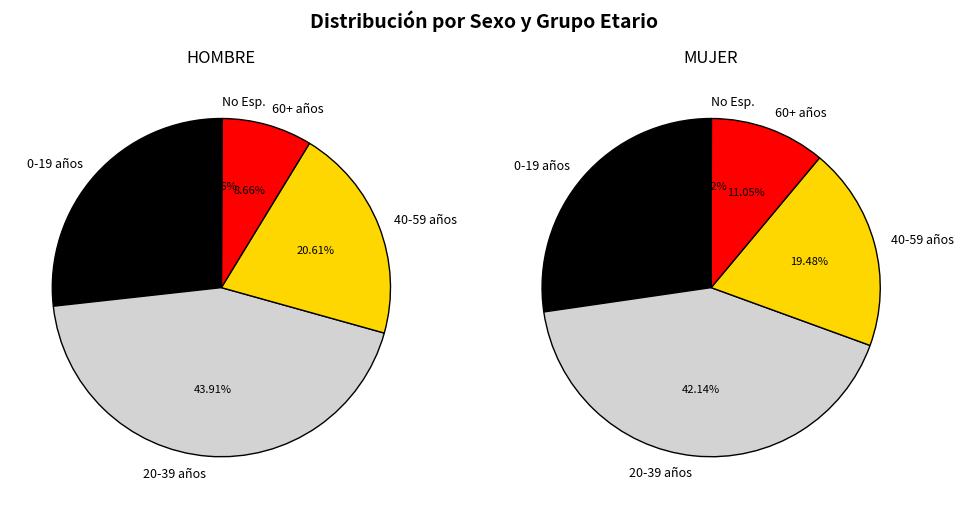

True or false: MUJER accounts for 35% of the total.

True